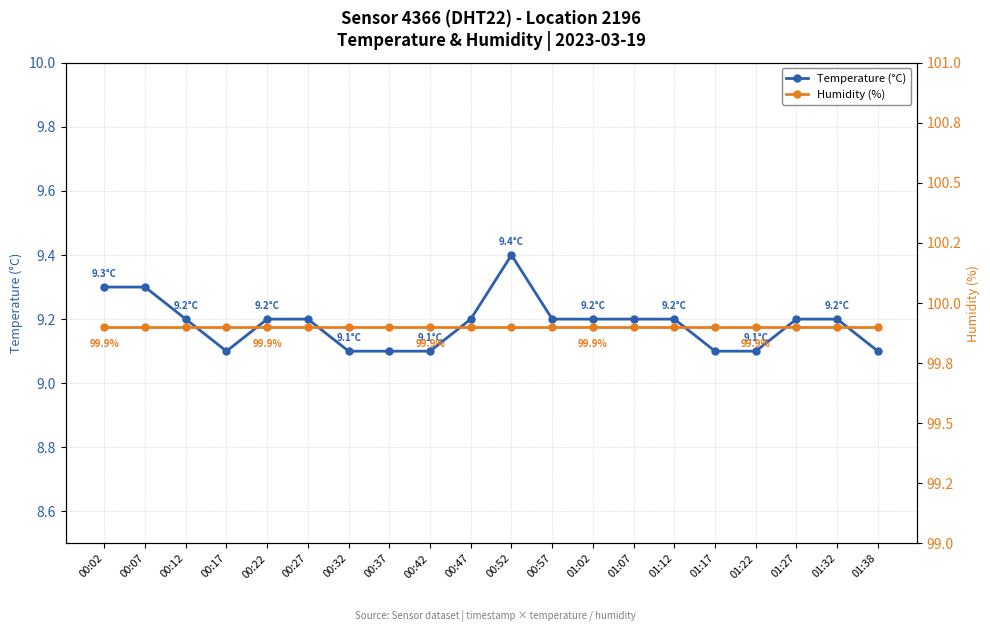

The value of Temperature (°C) at 00:52 is 9.4. True or false?

True